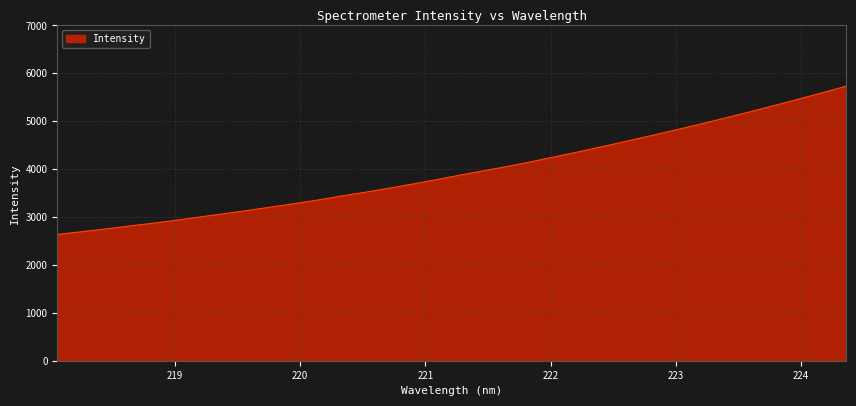

What is the difference between the maximum and minimum values?

3094.9